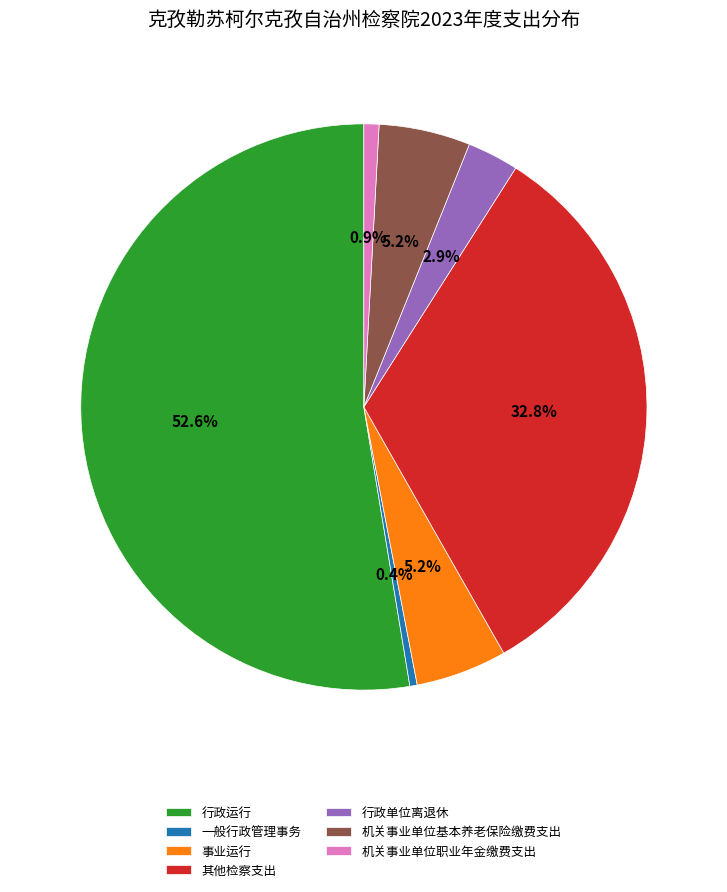

How many slices are in this pie chart?

7